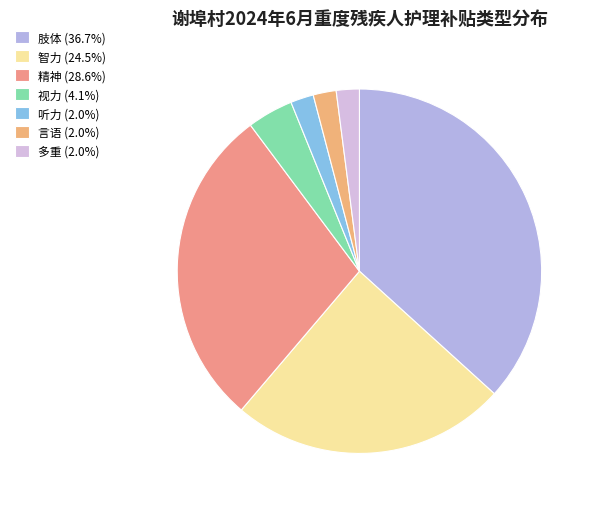

The 精神 slice represents 29% of the pie. True or false?

True